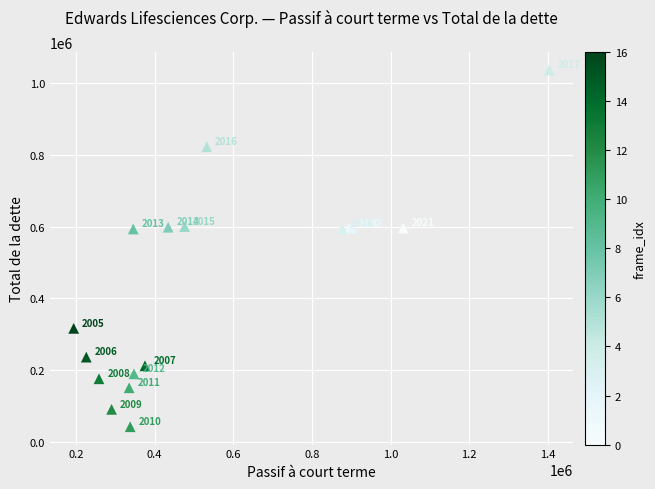

What Y value in the scatter plot is closest to 539100?

593100